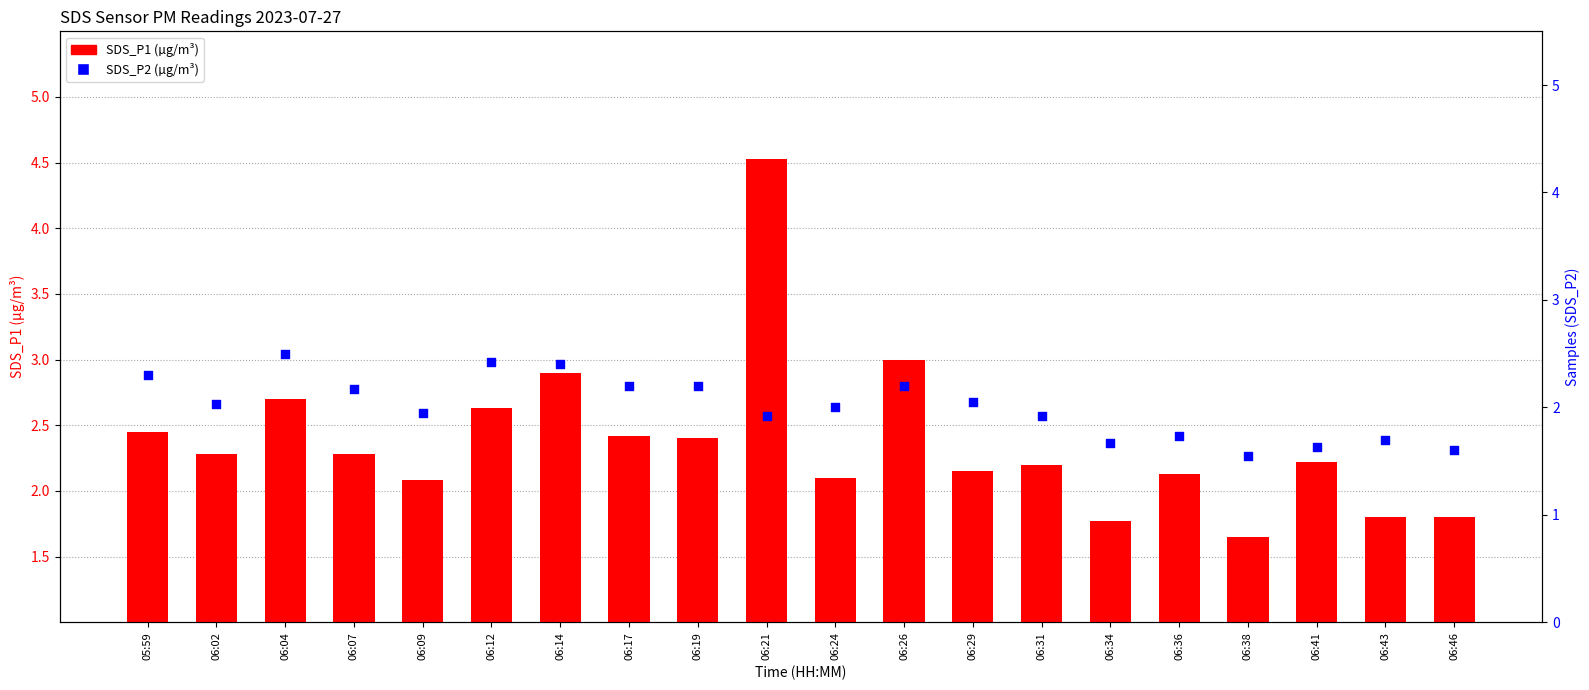

Which series contains the lowest Y value?

SDS_P2 (µg/m³)